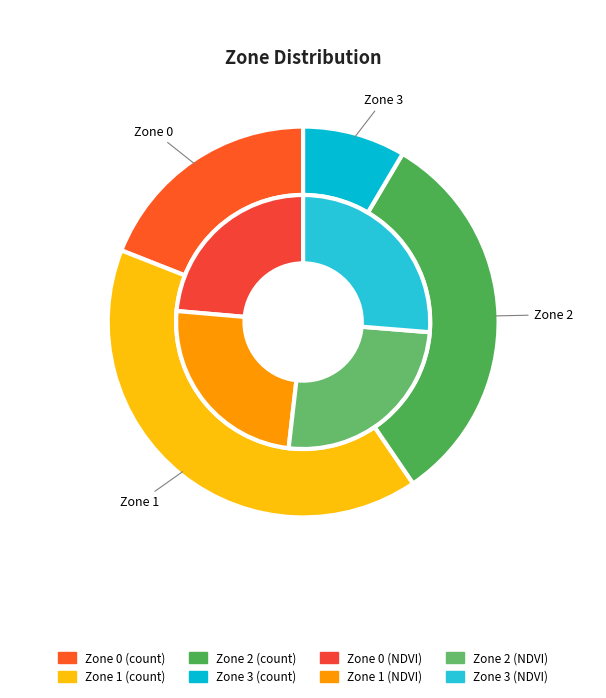

Is there a majority slice in this chart?

No